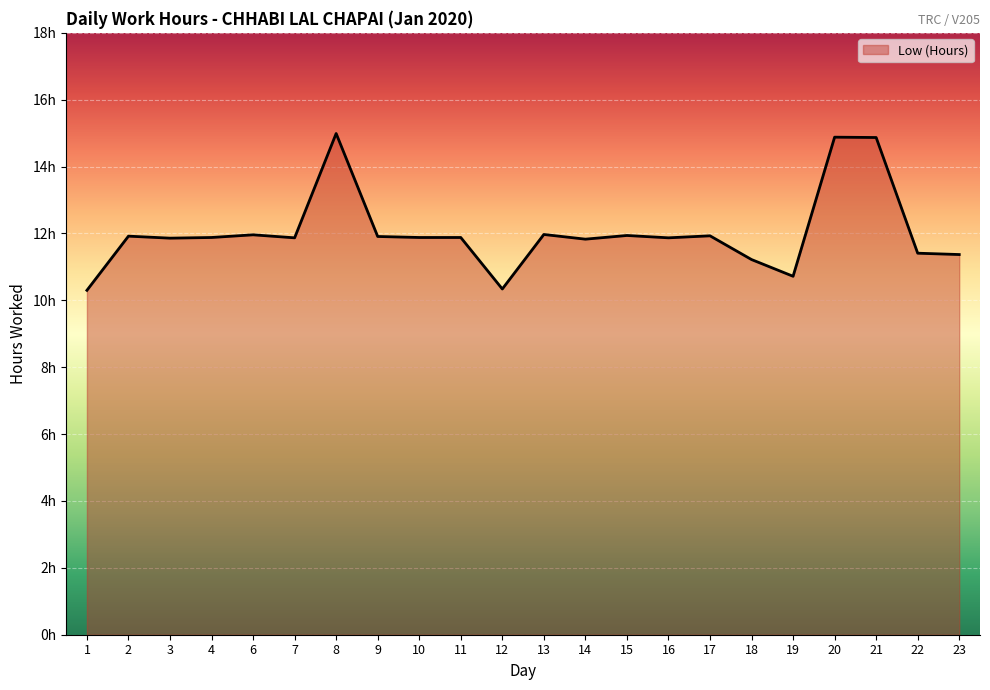

The chart shows a value of 12.0 at 6. True or false?

True